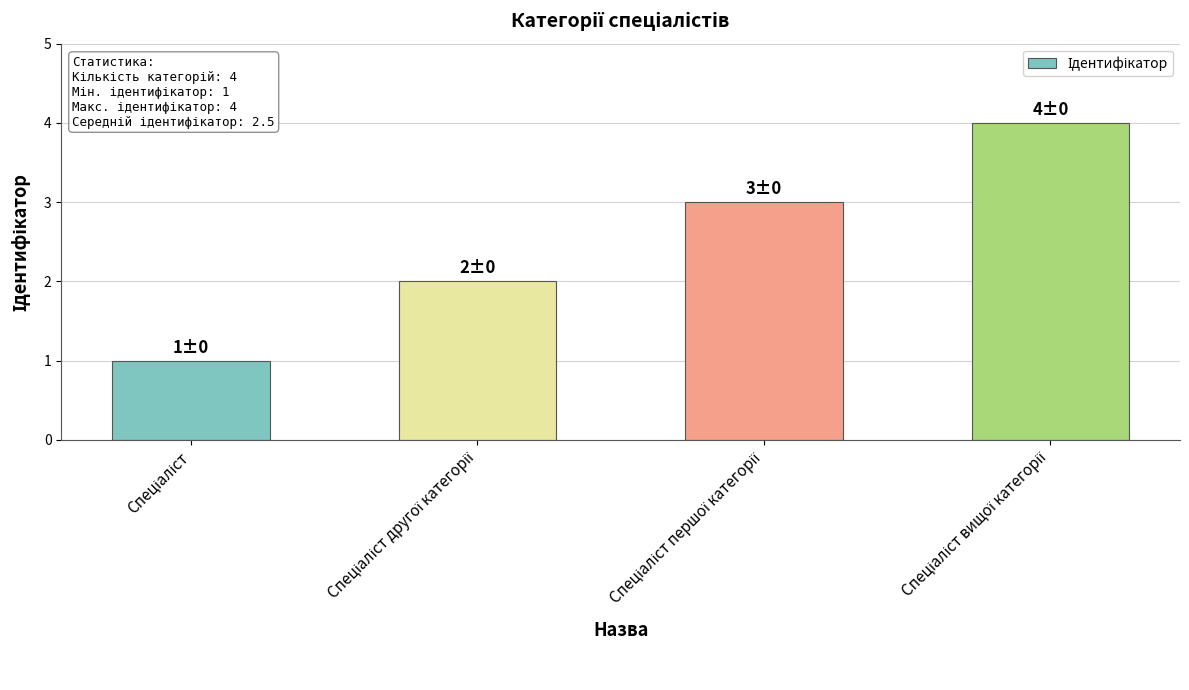

What is the sum of all values?

10